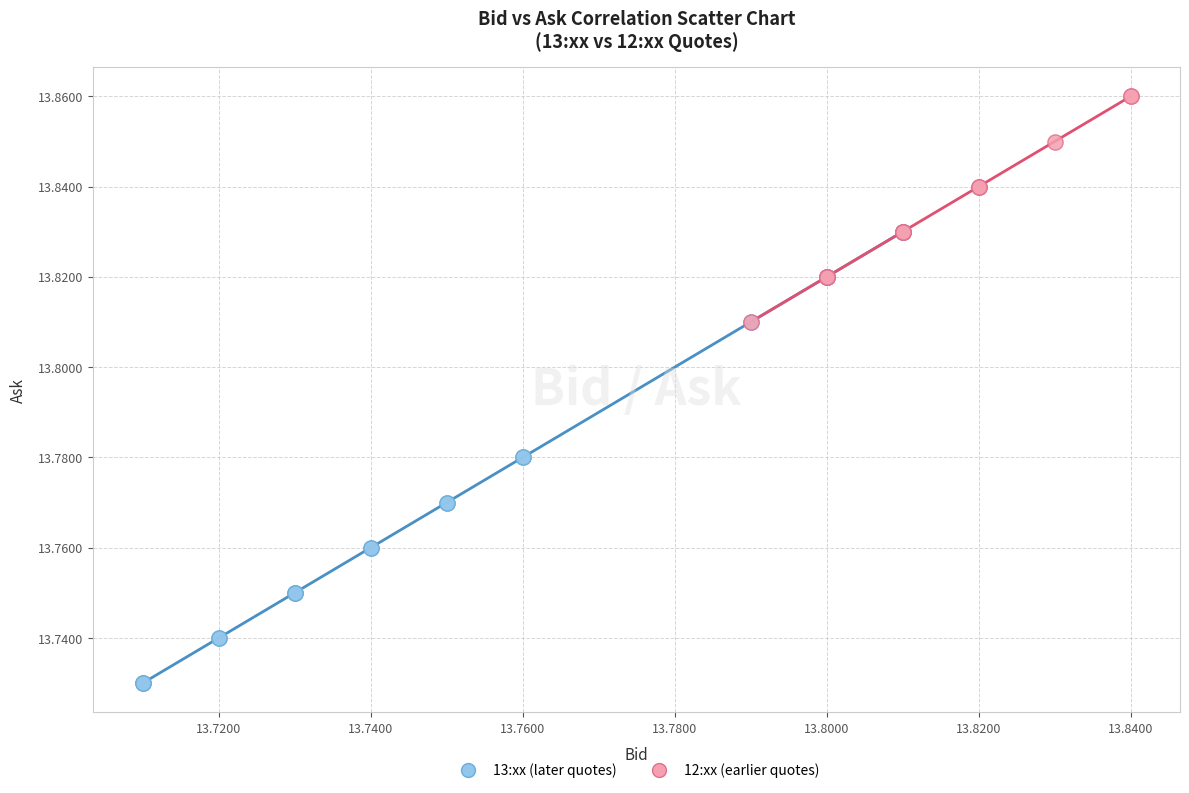

Which series reaches the maximum Y coordinate?

12:xx (earlier quotes)